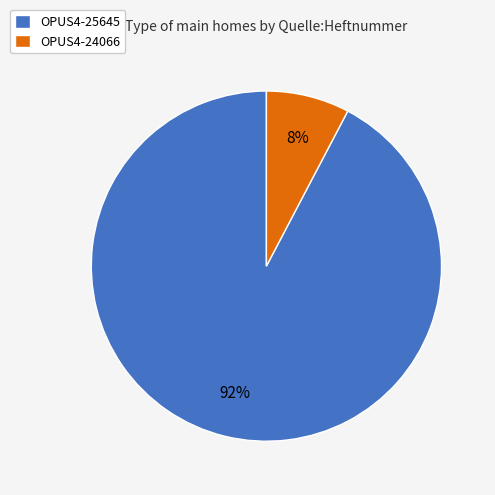

Between OPUS4-24066 and OPUS4-25645, which is larger?

OPUS4-25645